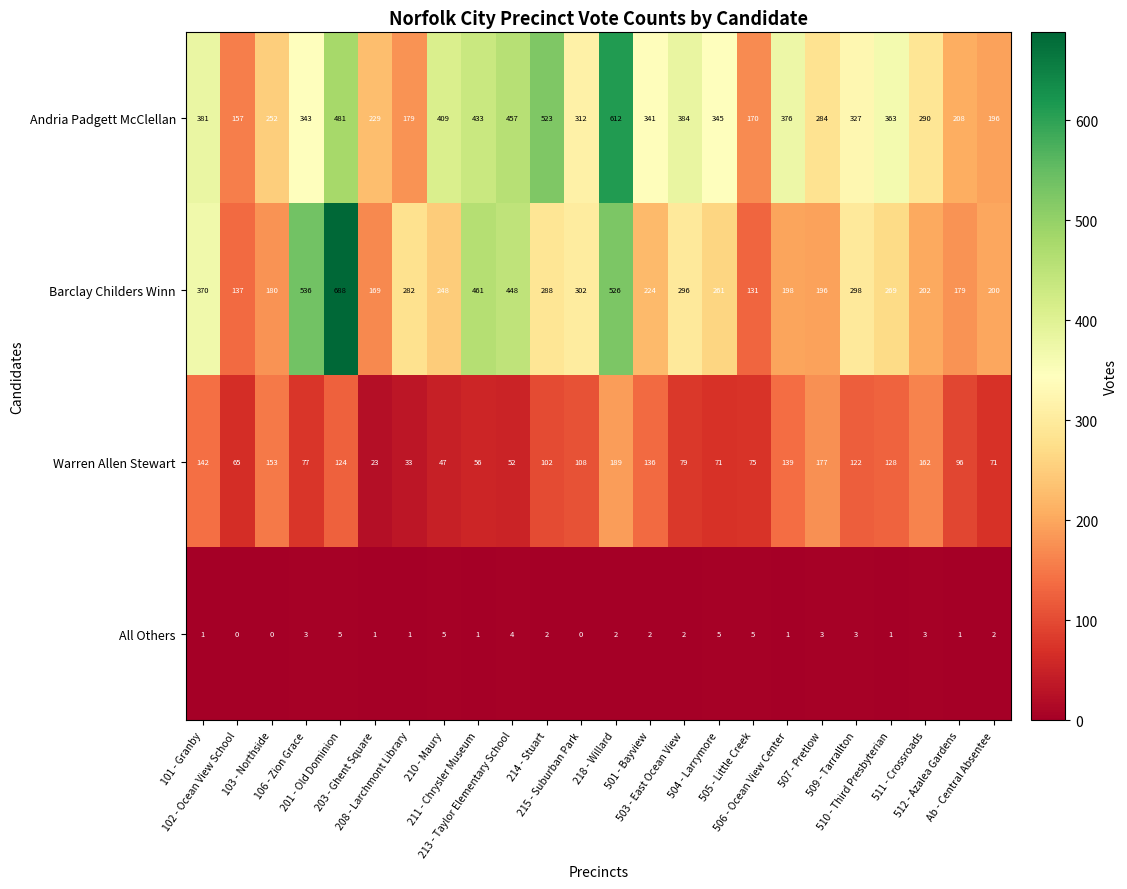

At how many categories does at least one series exceed 435?

6